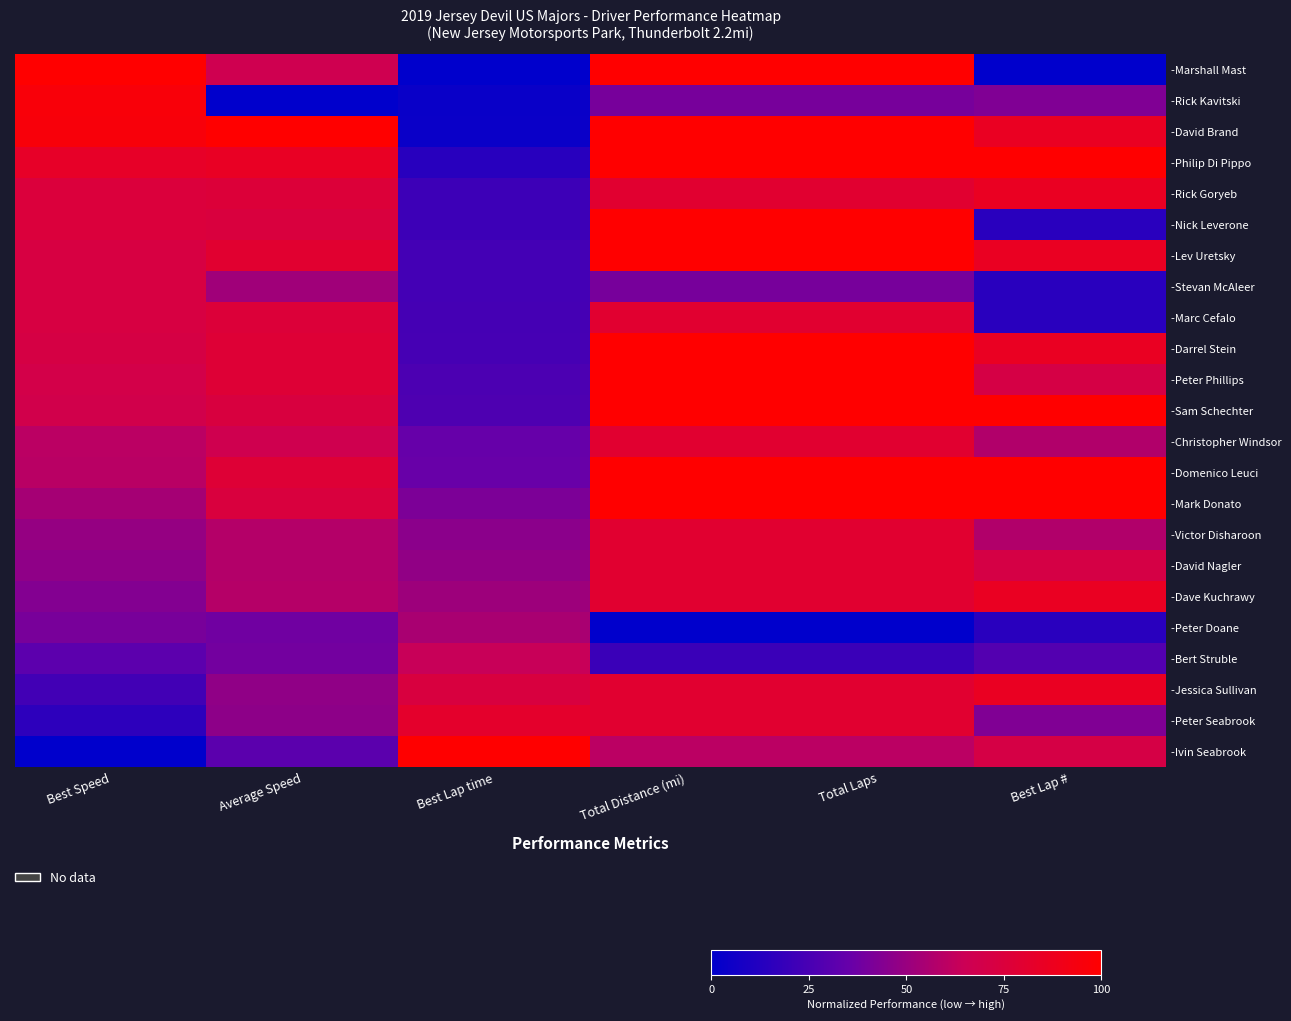

Which series has the largest range (max minus min)?

-Marshall Mast